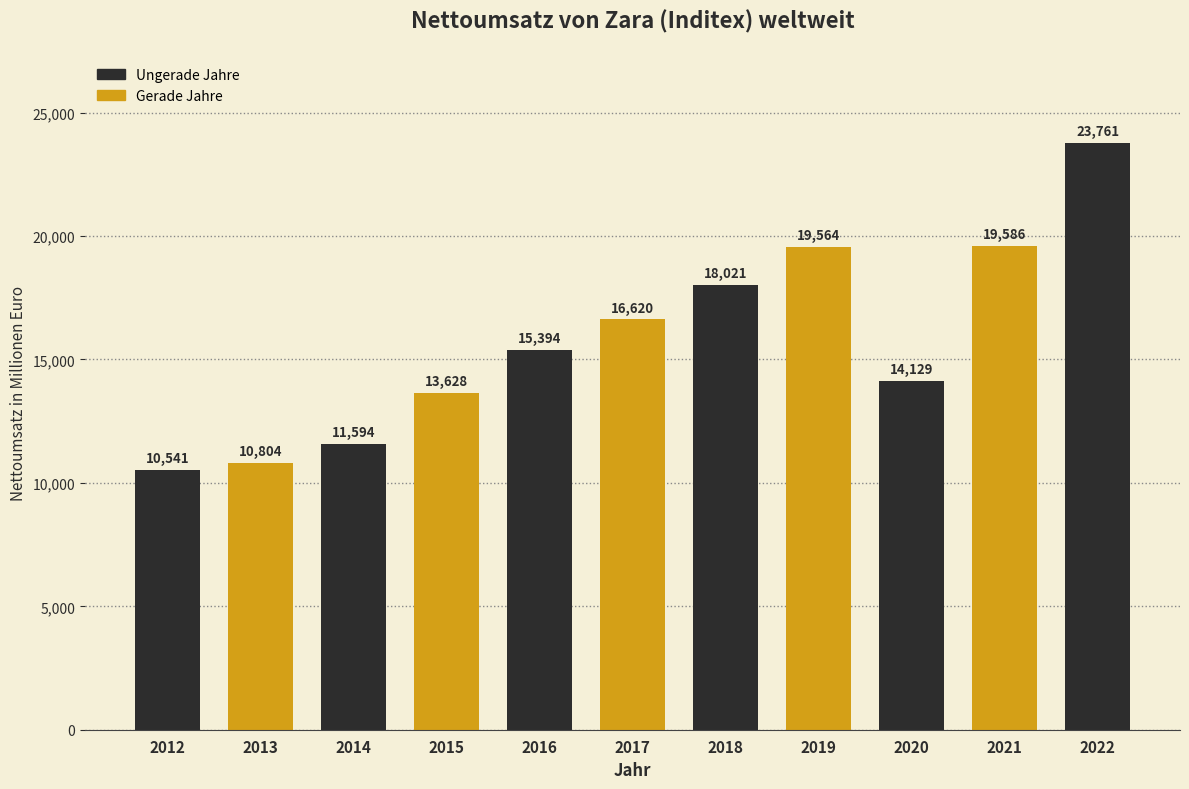

Reading right to left, transcribe all the data shown in this chart.

23761	19586	14129	19564	18021	16620	15394	13628	11594	10804	10541